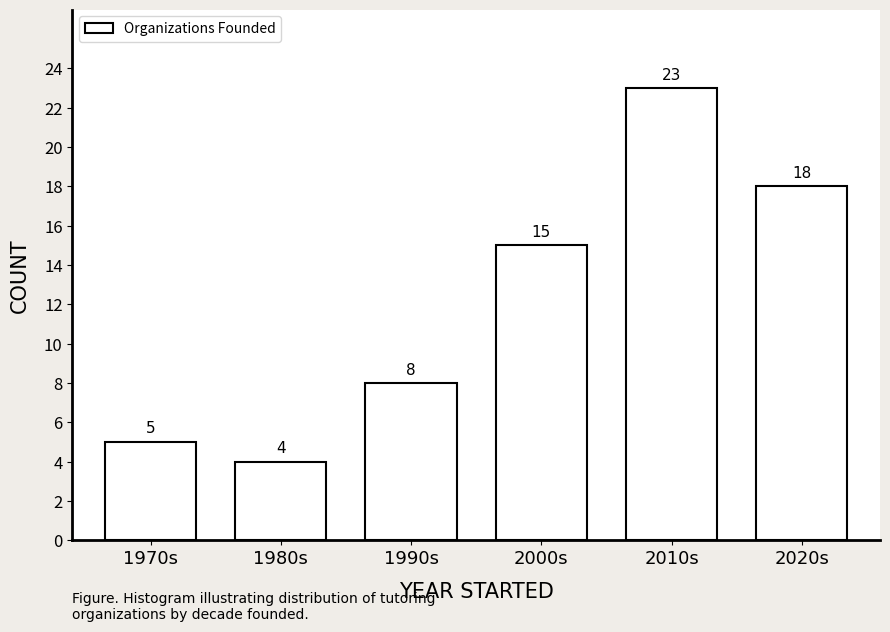

Reading left to right, list all the values displayed in this chart.

5	4	8	15	23	18